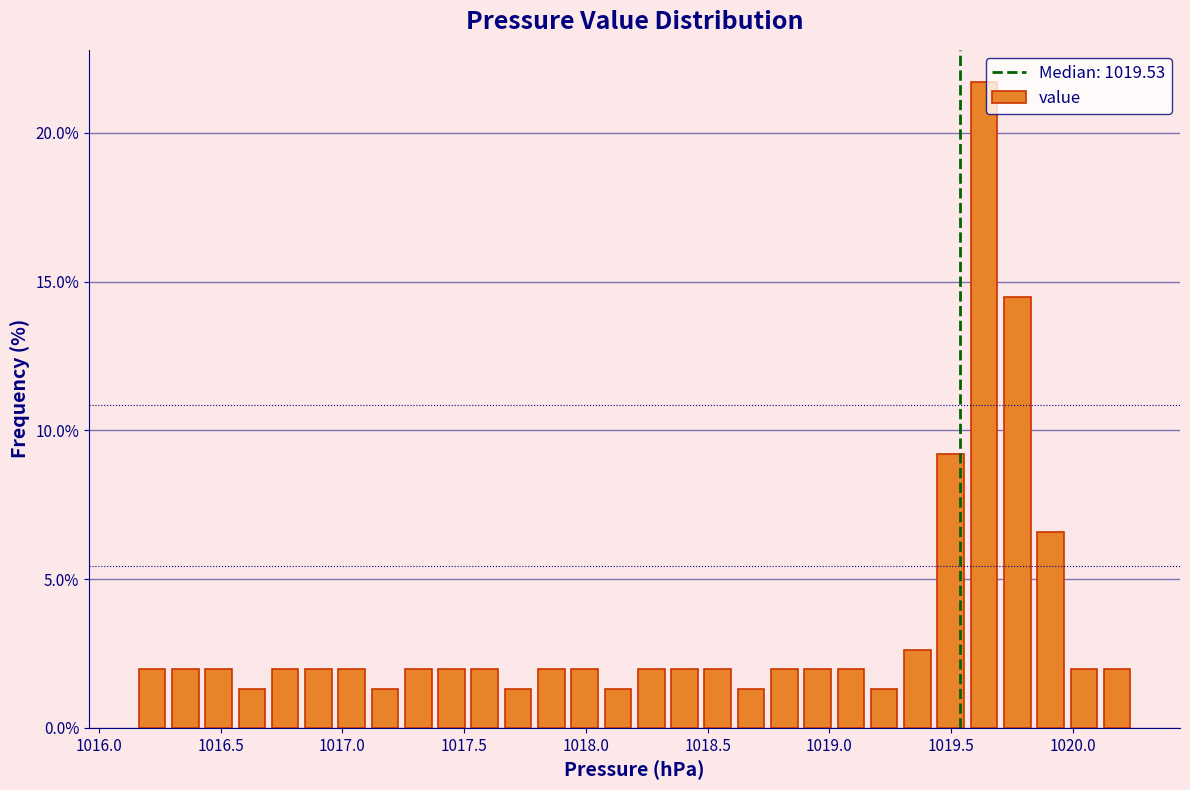

Around what value on the x-axis is the tallest bar? Give the approximate position of its centre, as read against the axis.

1019.65